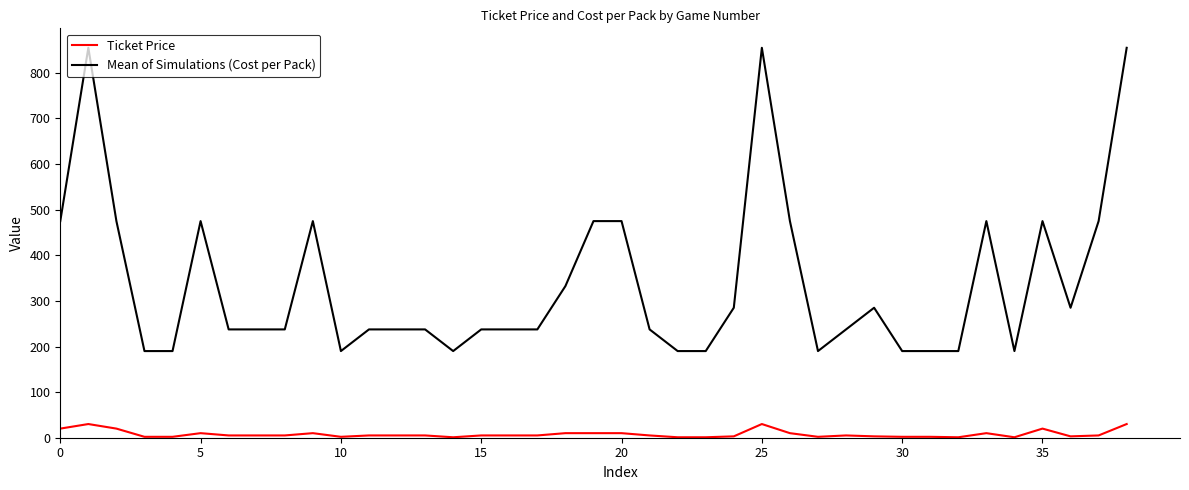

Which series has the widest spread of values?

Mean of Simulations (Cost per Pack)